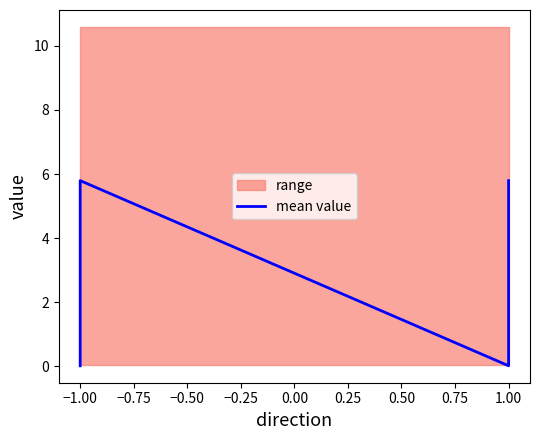

What is the average value?

2.9